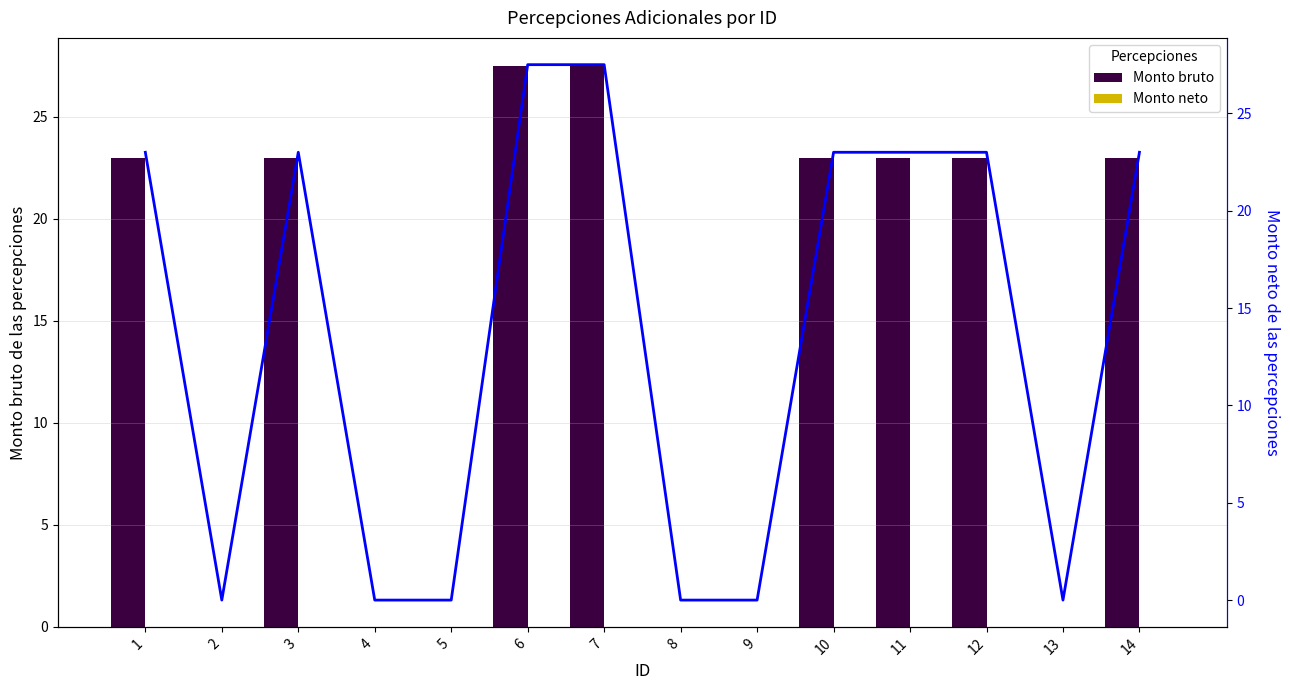

How many groups of bars are there?

14